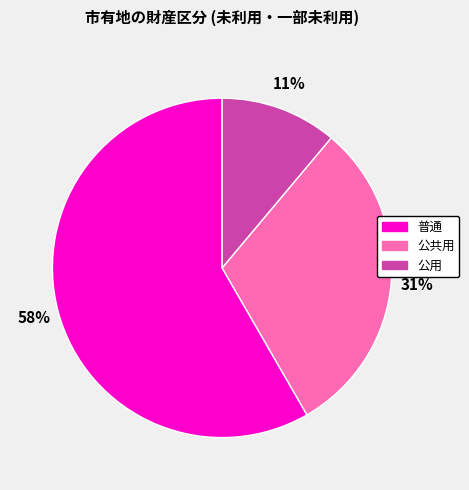

To the nearest percent, what is the difference between the largest and smallest slice percentages?

47%